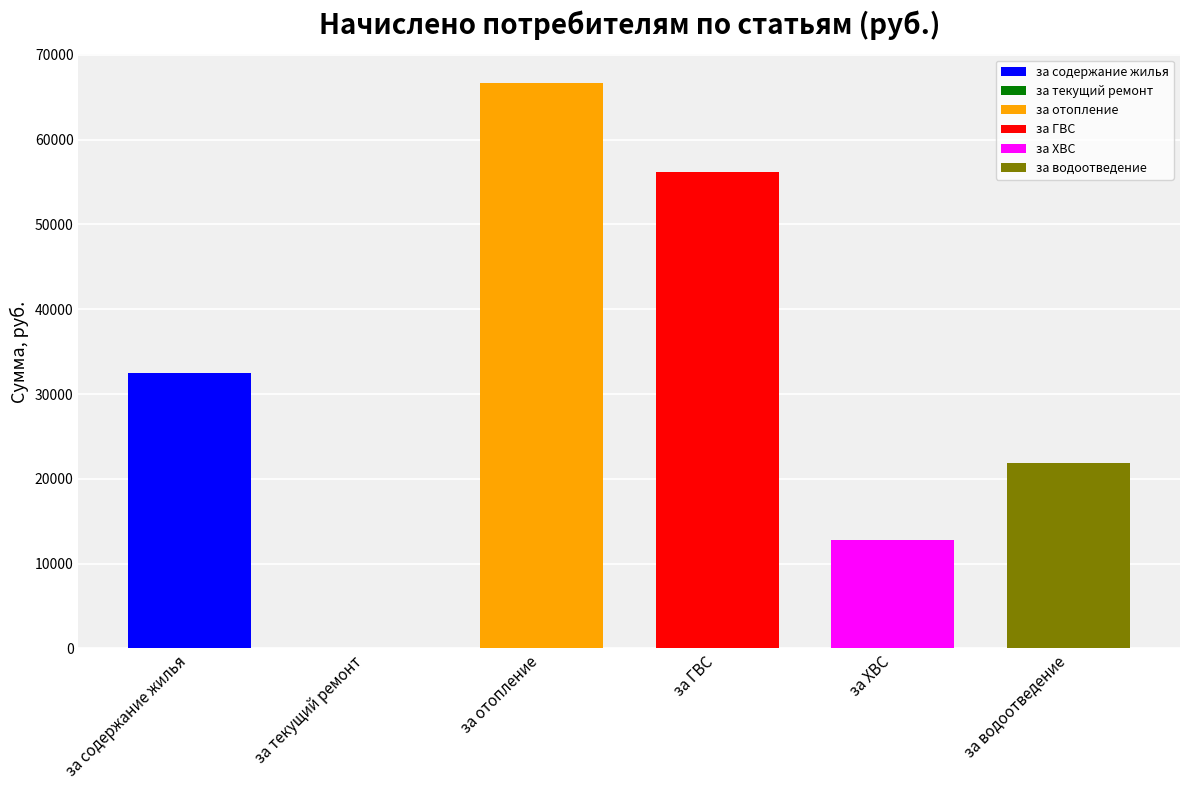

At how many categories does at least one series exceed 13447?

4